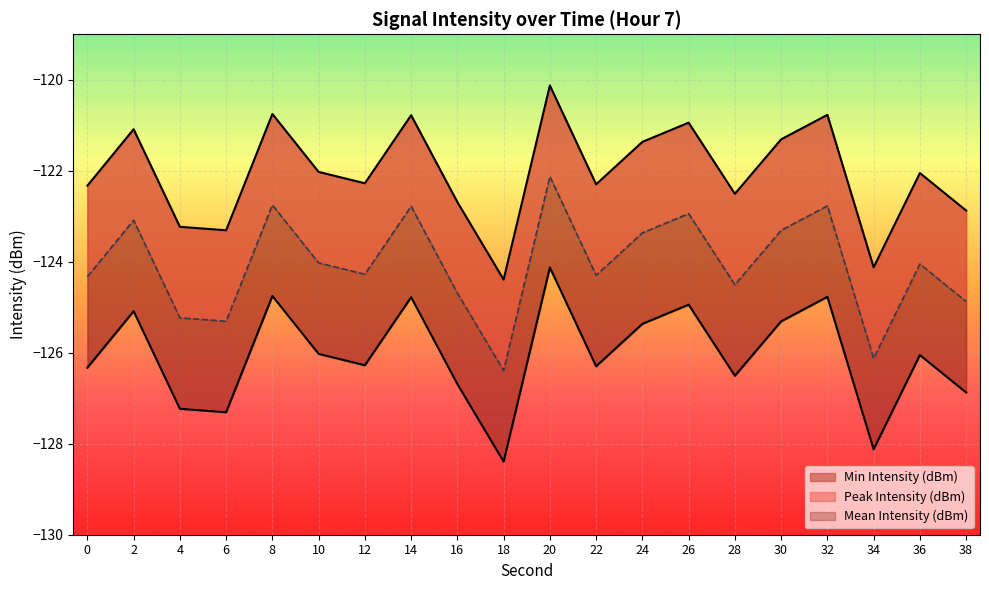

How many values in the Mean Intensity (dBm) series are below -122?

12